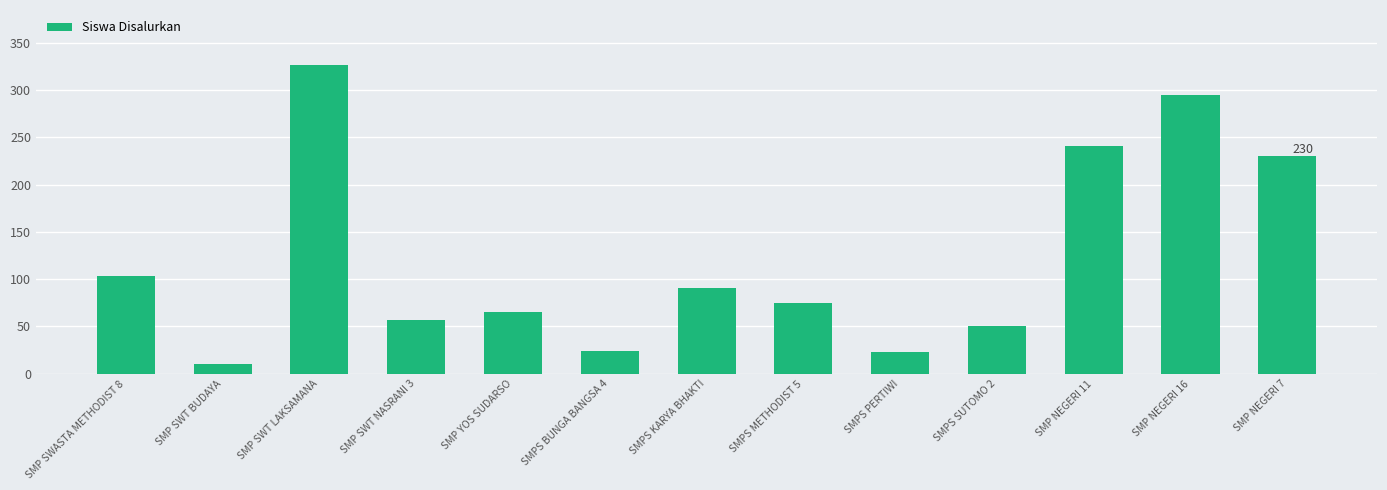

What is the smallest value displayed?

10